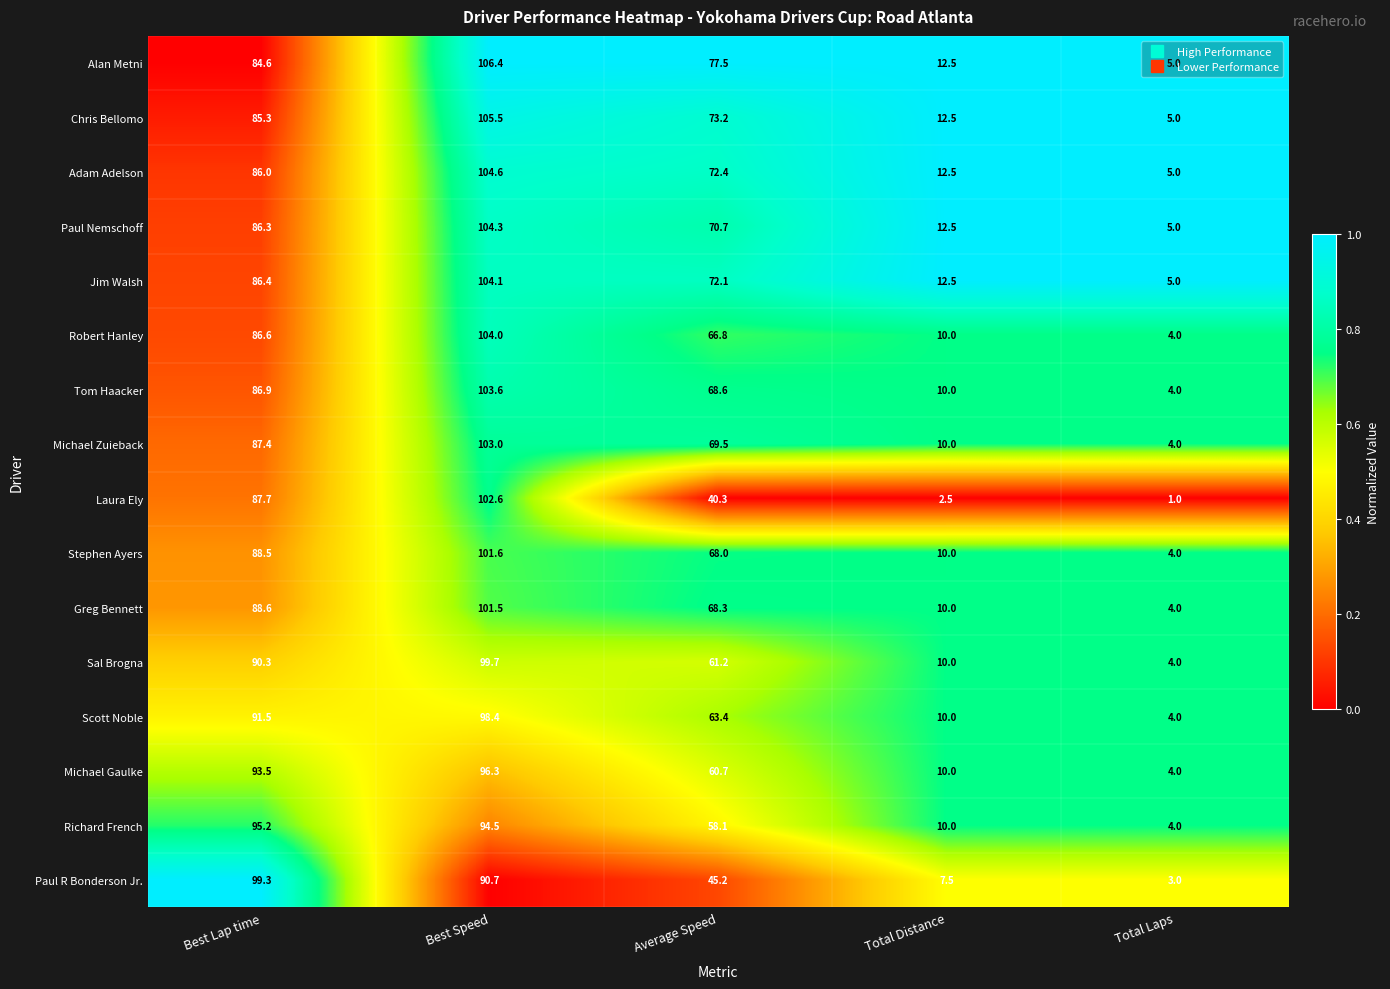

What is the difference between the maximum and minimum values in the Chris Bellomo series?

100.5